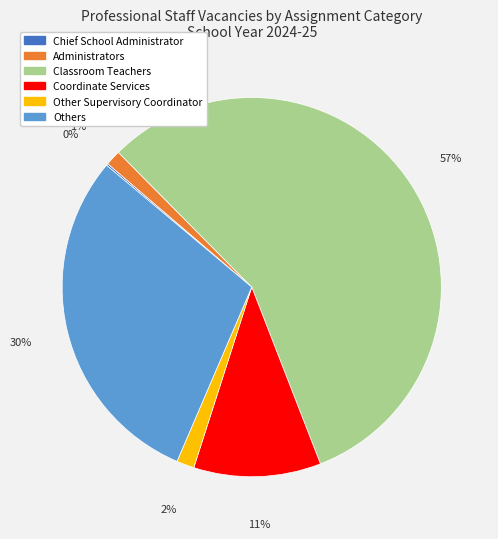

To the nearest percent, what portion does Other Supervisory Coordinator represent?

2%